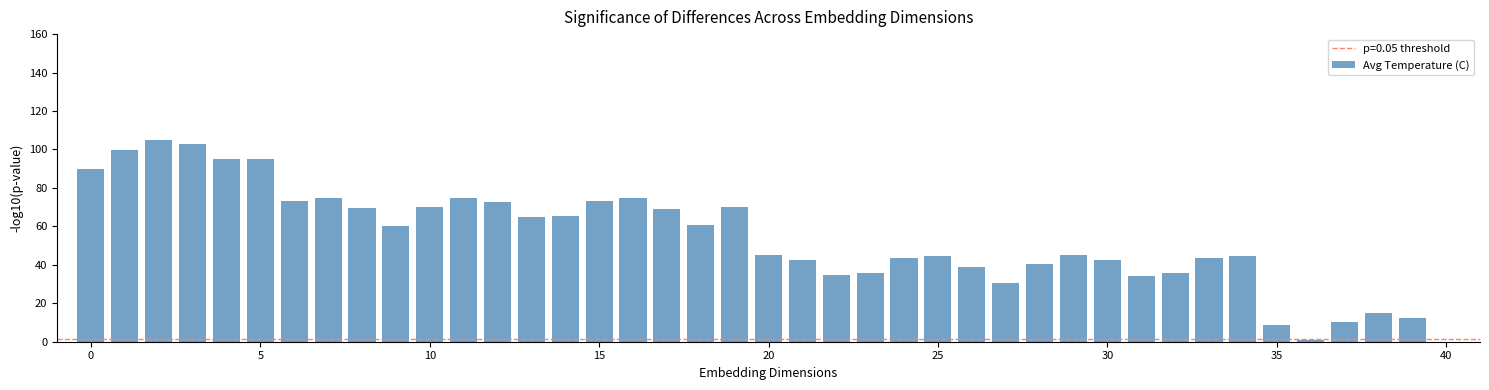

What is the difference between the second highest and second lowest values?

94.1